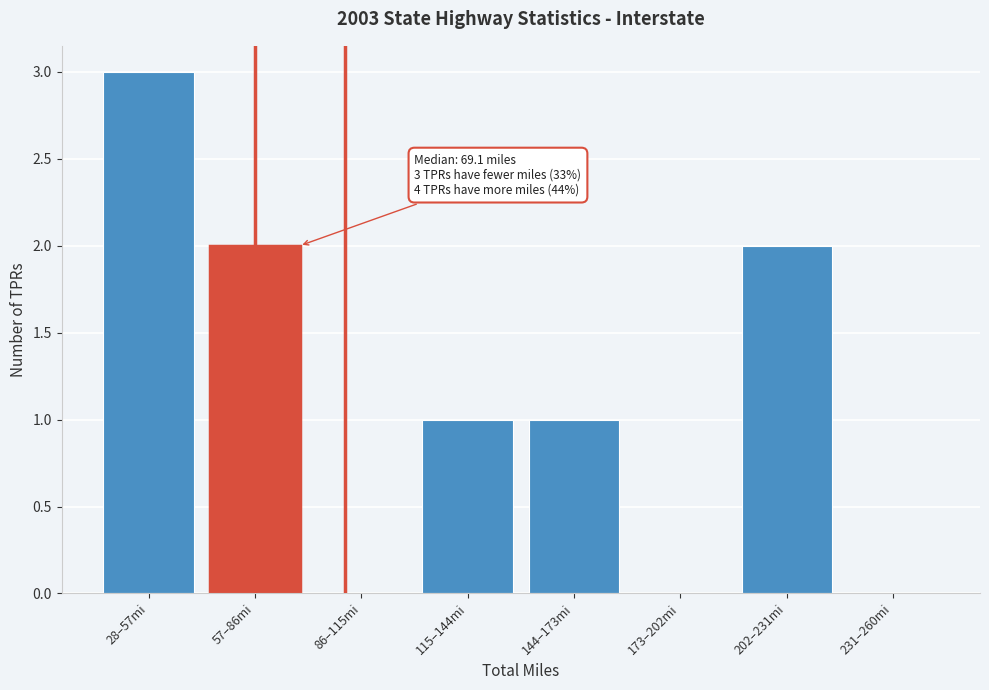

Reading right to left, transcribe all the data shown in this chart.

231–260mi=0	202–231mi=2	173–202mi=0	144–173mi=1	115–144mi=1	86–115mi=0	57–86mi=2	28–57mi=3